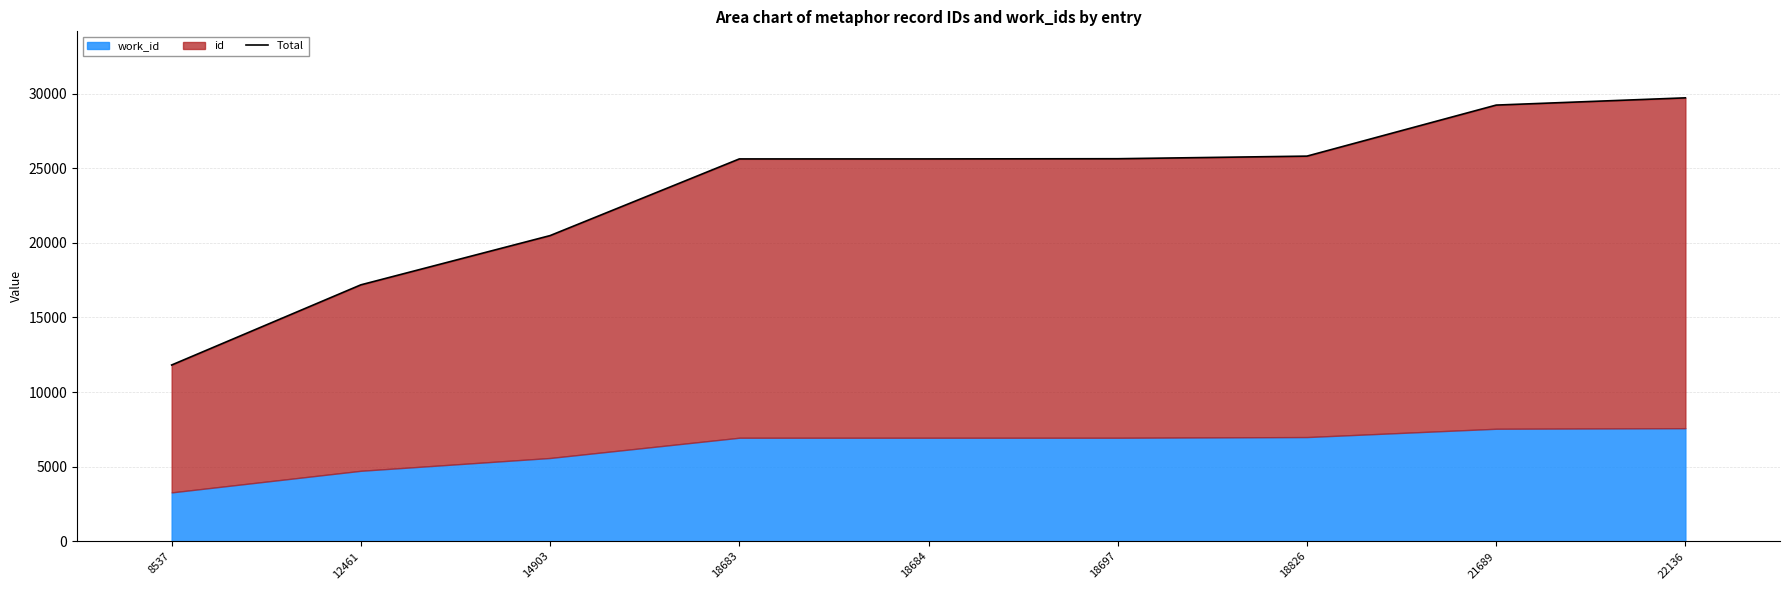

Does the chart have visible grid lines?

Yes